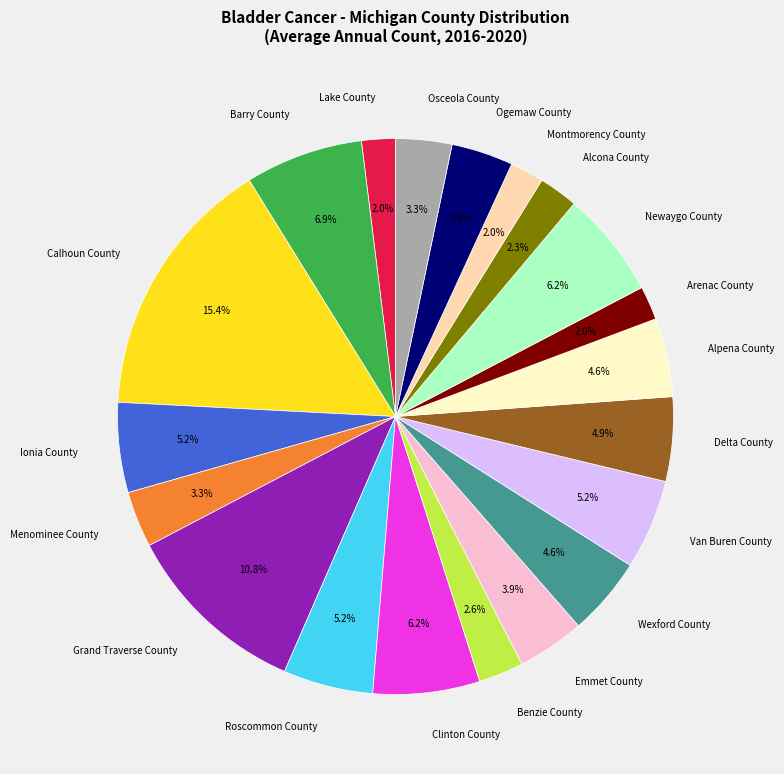

To the nearest percent, what is the combined percentage of Van Buren County and Emmet County?

9%